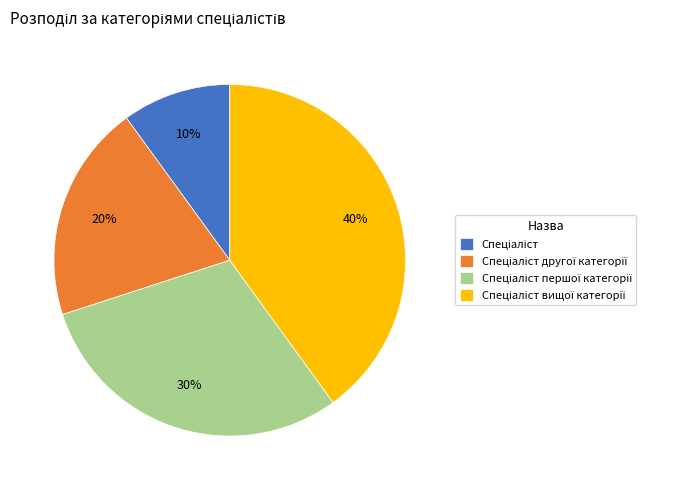

Is there any slice that represents more than half of the pie?

No